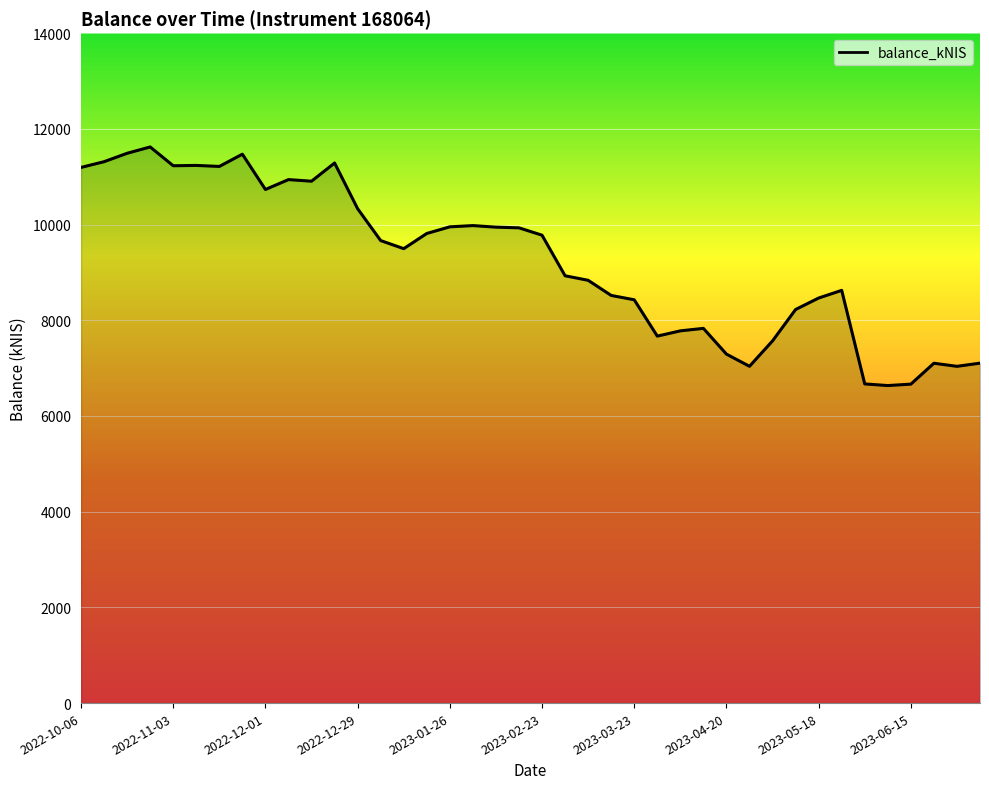

What is the minimum value shown in the chart?

6635.5